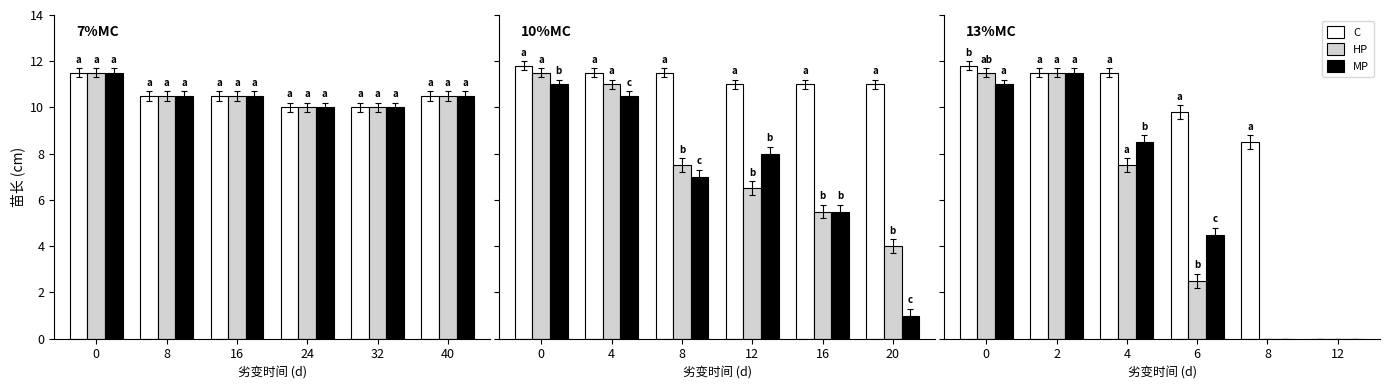

What is the highest value of the C series?

11.8